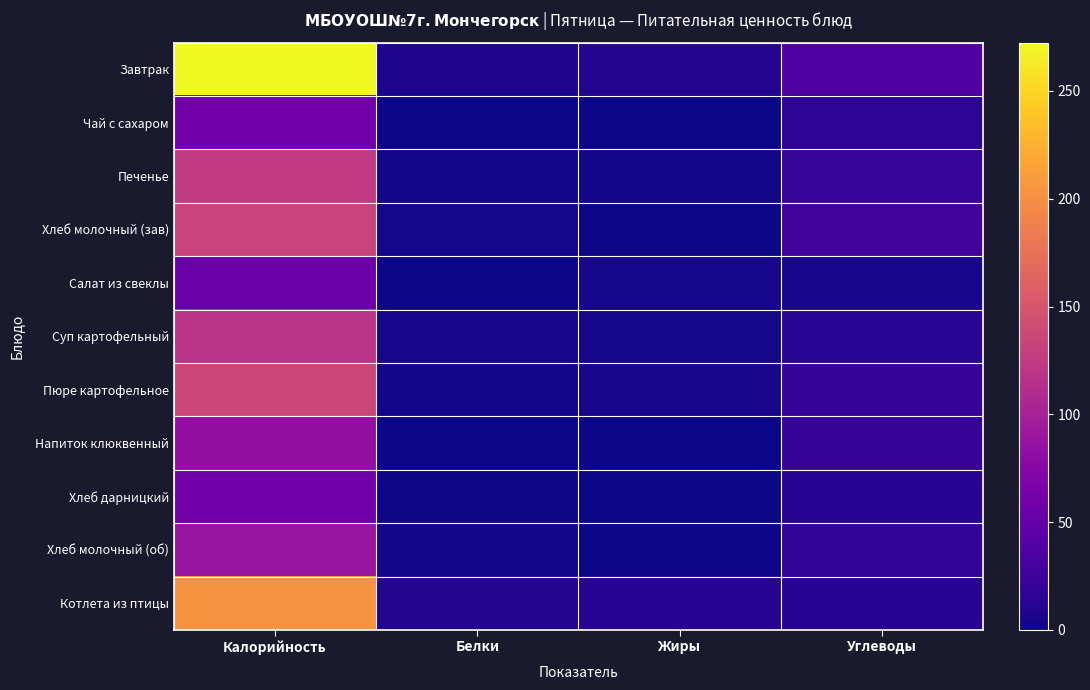

Which series has the largest total across all categories?

Завтрак